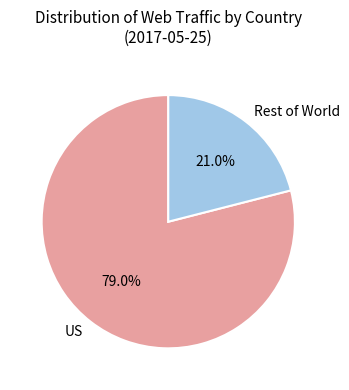

Which slice is the smallest?

Rest of World